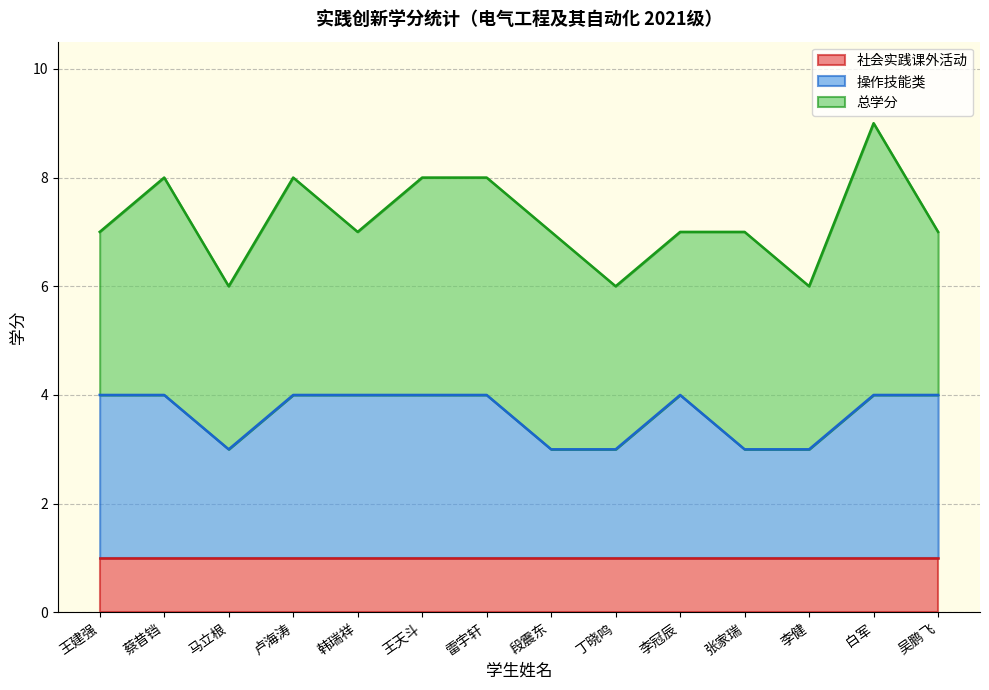

List the labels in order of 操作技能类 value, largest first.

王建强, 蔡昔铛, 卢海涛, 韩瑞祥, 王天斗, 雷宇轩, 李冠辰, 白军, 吴鹏飞, 马立根, 段震东, 丁晓鸣, 张家瑞, 李健